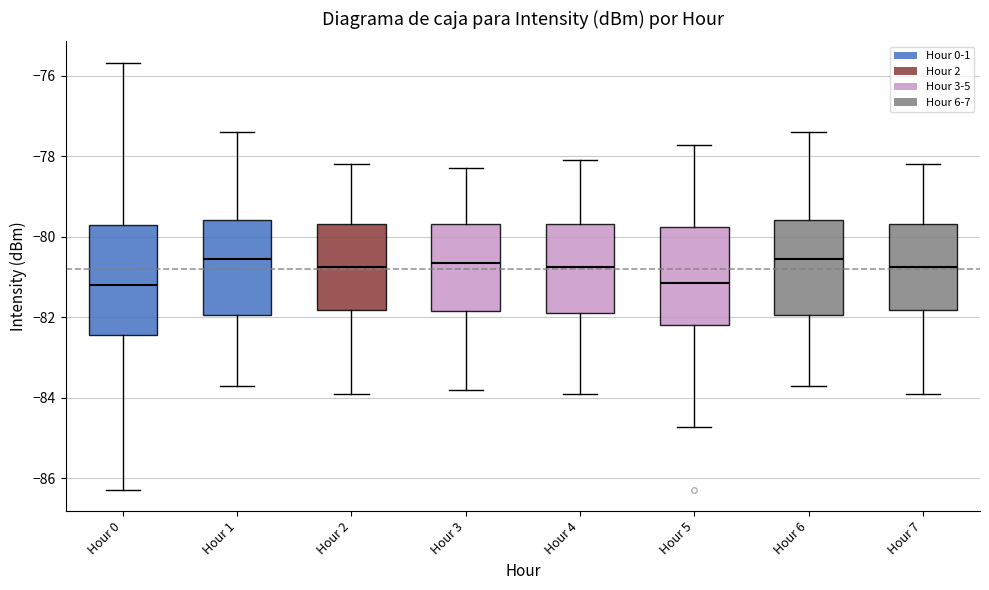

Reading left to right, transcribe this box plot: for each box, give where its median line is, the range the box spans, and where its two whiskers end, as read against the y-axis. The values are not printed on the chart, so give them approximately, as read against the axis.

Hour 0: median -81.2, box -82.4 to -79.6, whiskers -86.2 to -75.6
Hour 1: median -80.6, box -82.0 to -79.6, whiskers -83.6 to -77.4
Hour 2: median -80.8, box -81.8 to -79.6, whiskers -83.8 to -78.2
Hour 3: median -80.6, box -81.8 to -79.6, whiskers -83.8 to -78.2
Hour 4: median -80.8, box -81.8 to -79.6, whiskers -83.8 to -78.0
Hour 5: median -81.2, box -82.2 to -79.8, whiskers -84.8 to -77.8
Hour 6: median -80.6, box -82.0 to -79.6, whiskers -83.6 to -77.4
Hour 7: median -80.8, box -81.8 to -79.6, whiskers -83.8 to -78.2